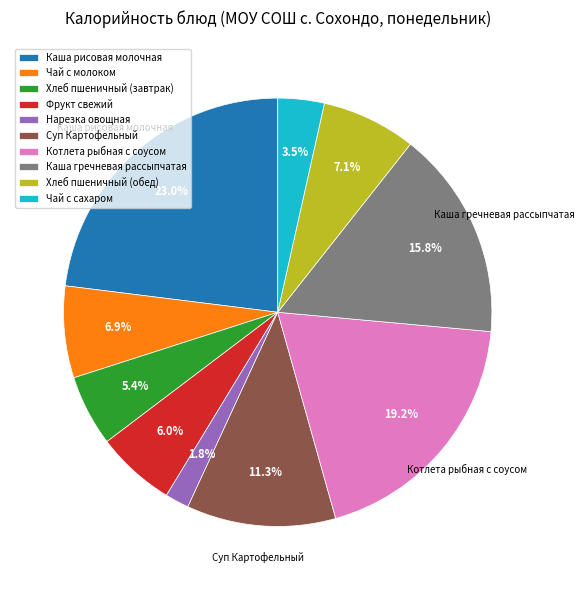

To the nearest percent, what is the difference between the largest and smallest slice percentages?

21%